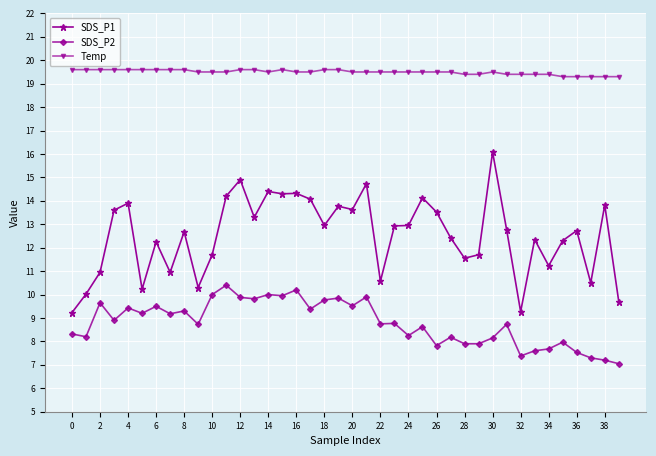

True or false: SDS_P2 and Temp cross at least once.

False